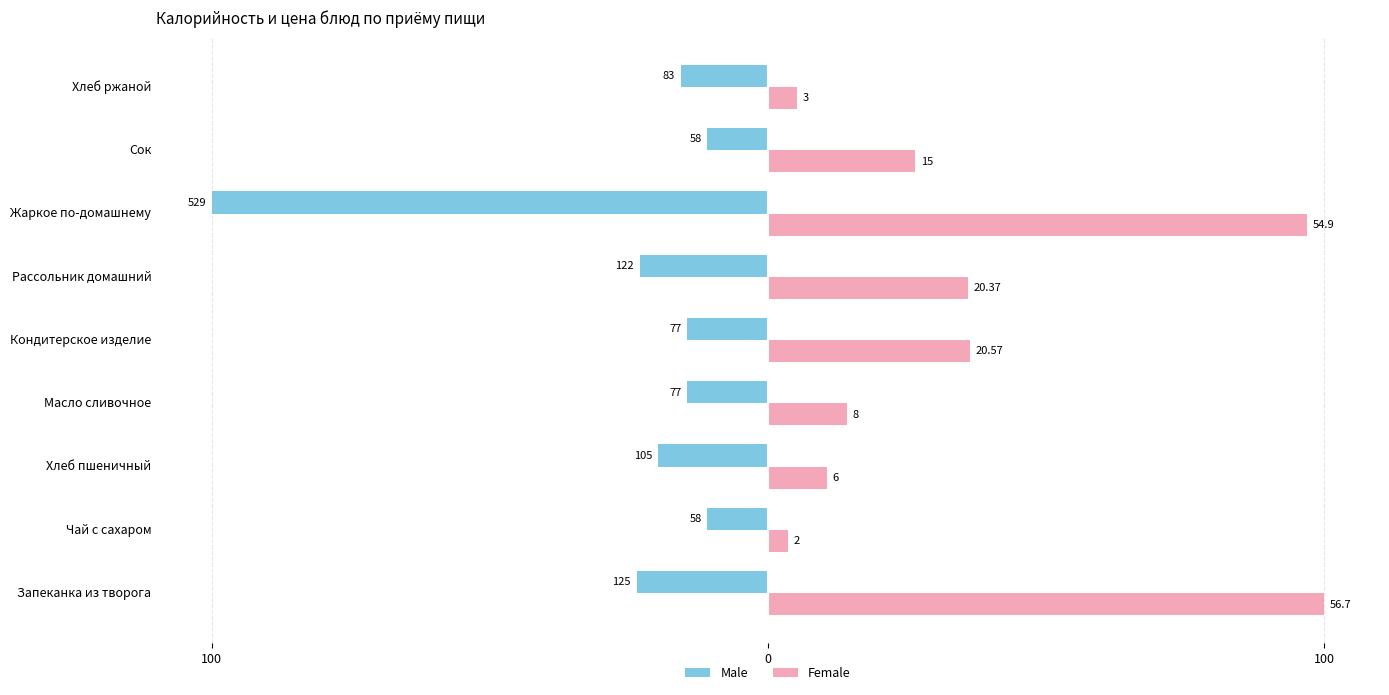

What is the sum of all Male values?

-233.3